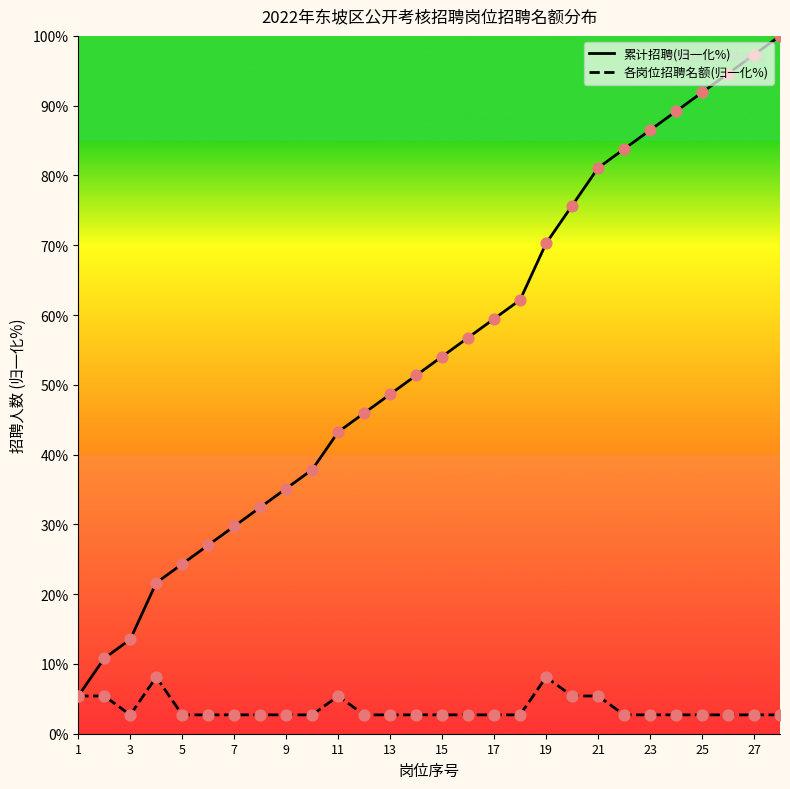

What is the maximum value for 累计招聘(归一化%)?

100.0